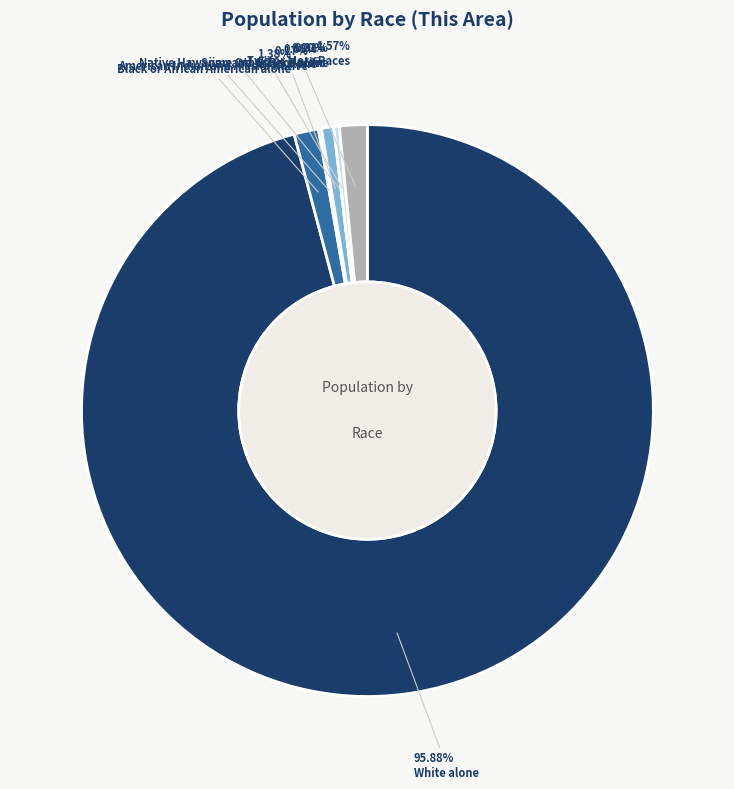

Count the number of slices in the pie.

7